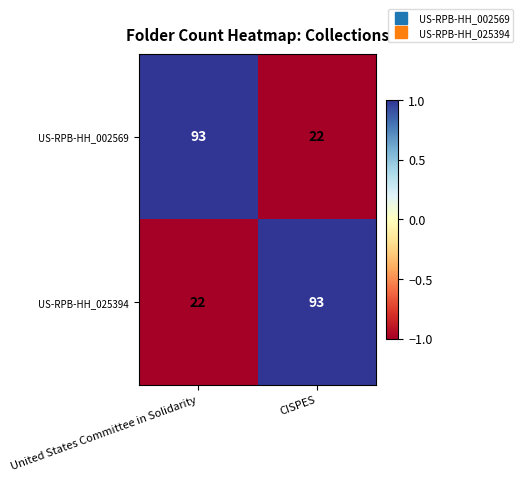

The US-RPB-HH_025394 series shows 39 at United States Committee in Solidarity. True or false?

False